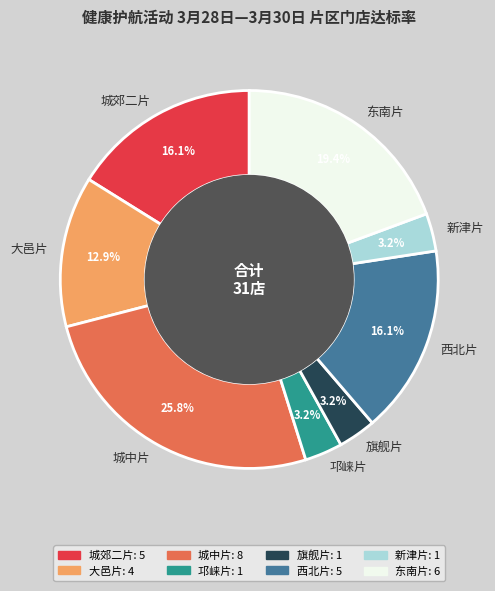

Between 新津片 and 大邑片, which is larger?

大邑片